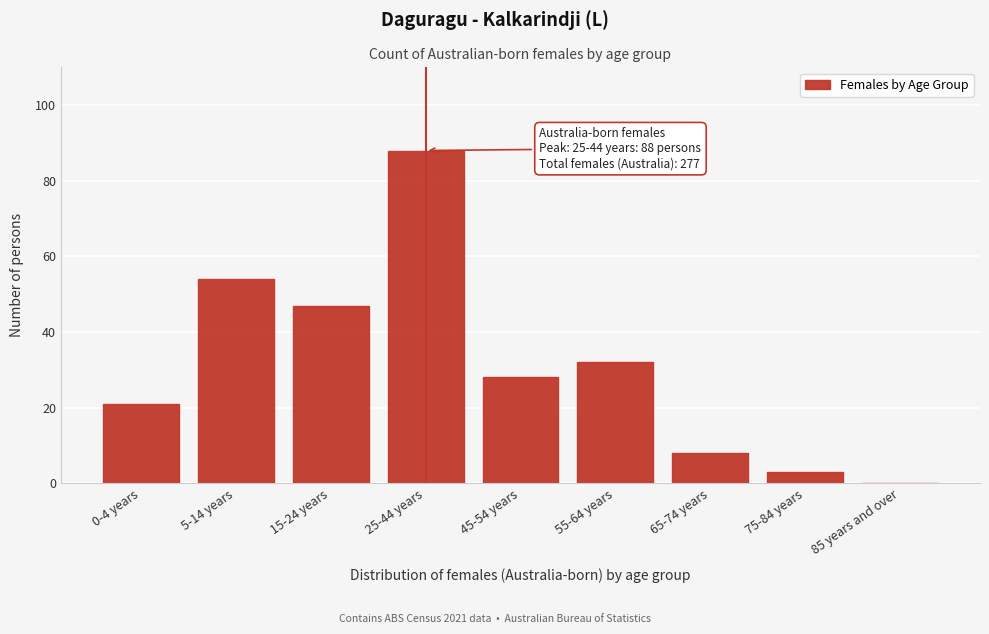

Reading left to right, what are all the values shown in this chart?

0-4 years=21	5-14 years=54	15-24 years=47	25-44 years=88	45-54 years=28	55-64 years=32	65-74 years=8	75-84 years=3	85 years and over=0